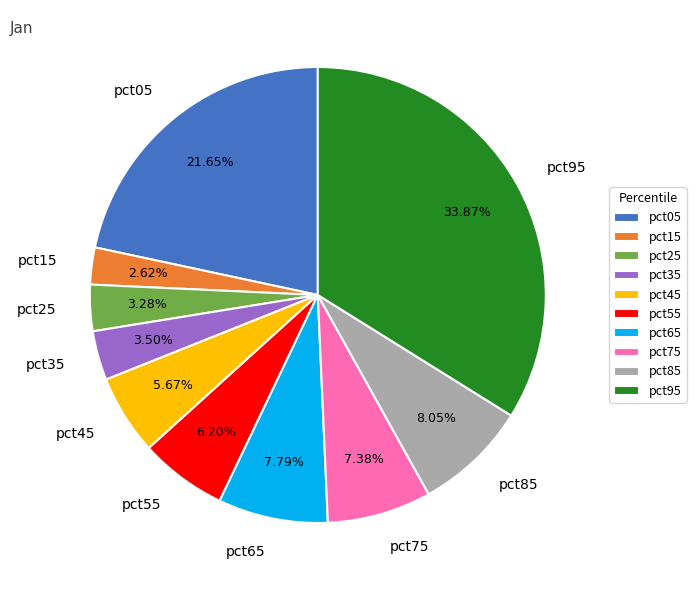

Which slice is the smallest?

pct15